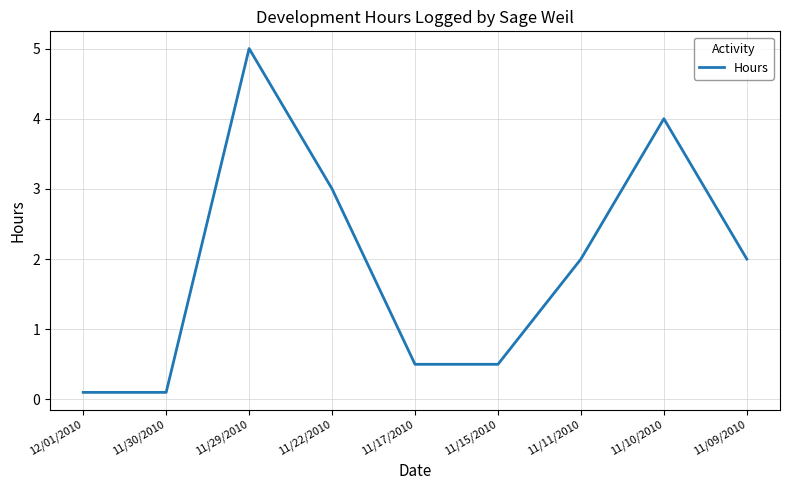

Which has a higher value, 11/10/2010 or 11/17/2010?

11/10/2010